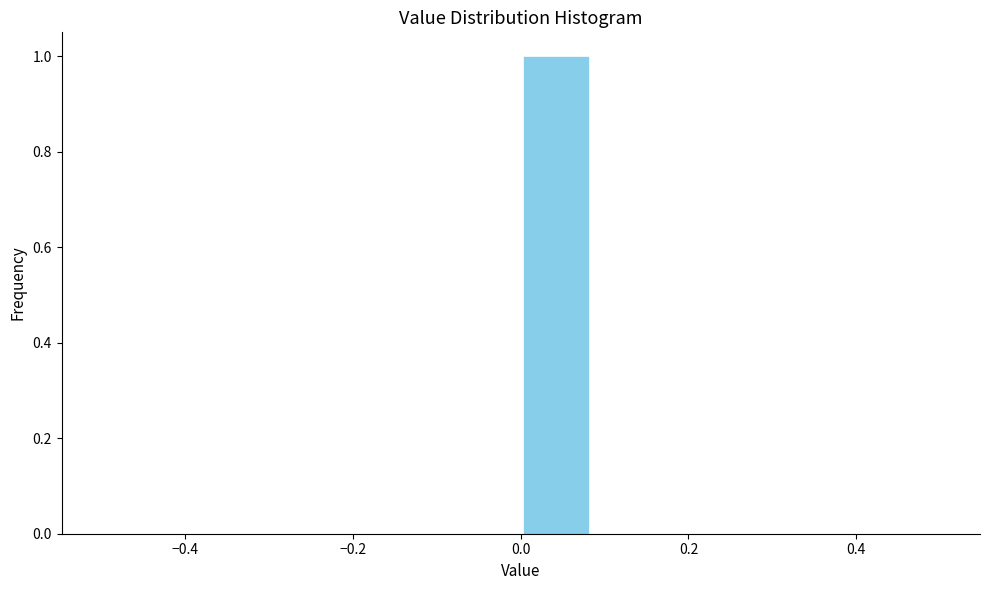

Reading left to right, transcribe this chart: for each bar, give the range it covers on the x-axis and its height. Neither the bar edges nor the heights are printed on the chart, so give them approximately, as read against the axes.

-0.50 to -0.42: 0
-0.42 to -0.34: 0
-0.34 to -0.24: 0
-0.24 to -0.16: 0
-0.16 to -0.08: 0
-0.08 to 0.00: 0
0.00 to 0.08: 1
0.08 to 0.16: 0
0.16 to 0.26: 0
0.26 to 0.34: 0
0.34 to 0.42: 0
0.42 to 0.50: 0